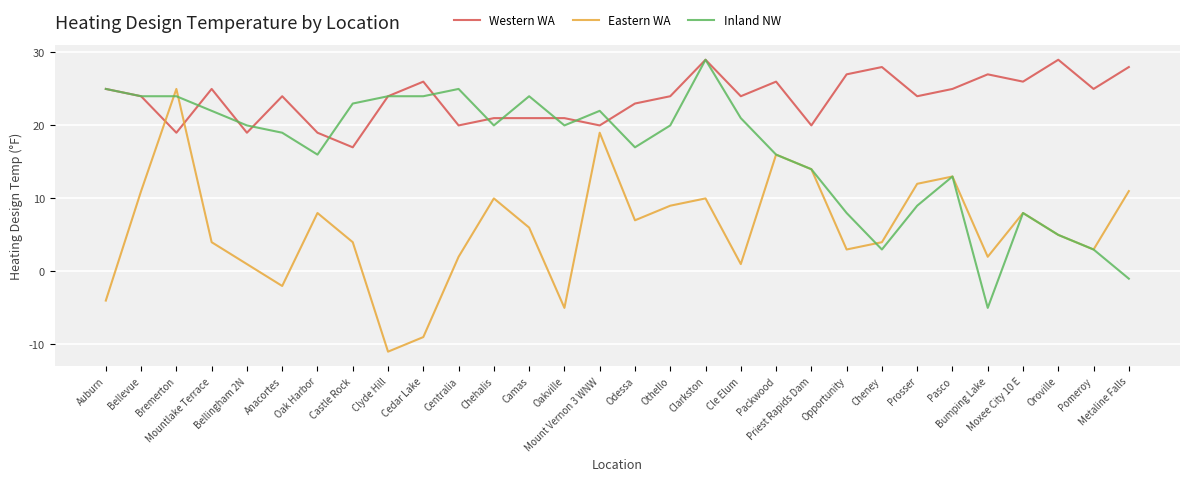

Read the Western WA value at Oakville.

21